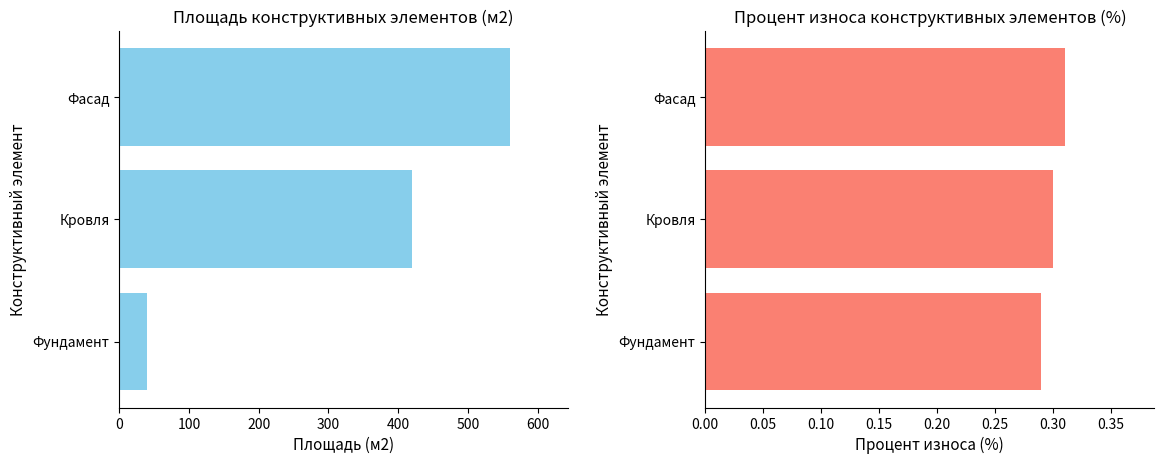

Which has a higher value, Кровля or Фундамент?

Кровля